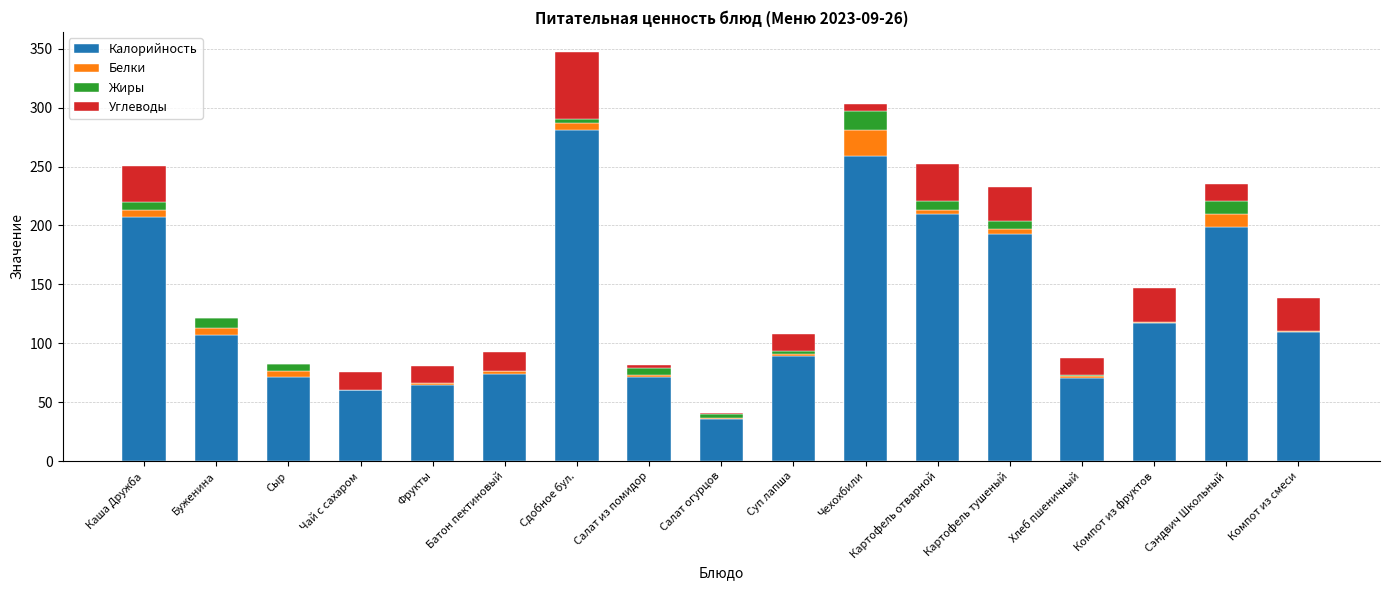

How many categories are shown in the chart?

17